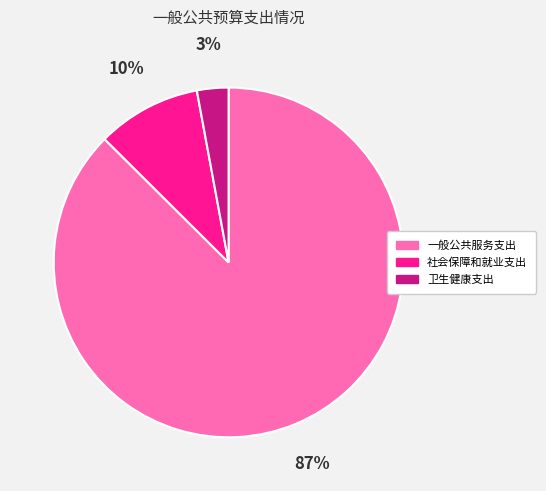

Which category has the biggest portion of the pie?

一般公共服务支出